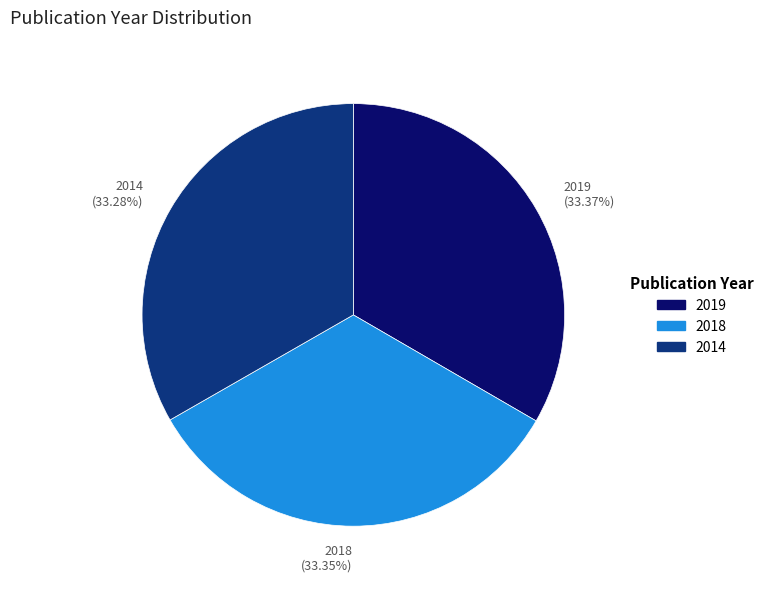

How many slices are in this pie chart?

3